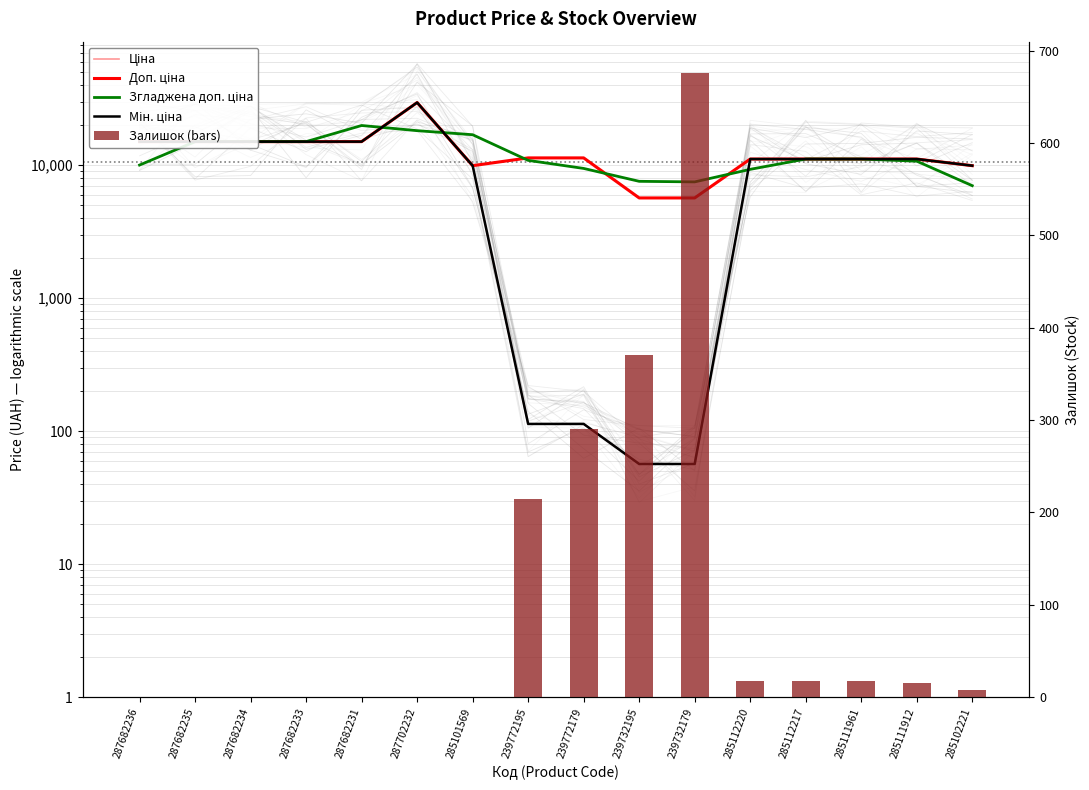

Reading left to right, list all the values displayed in this chart.

Ціна: 287682236=15019.2	287682235=15019.2	287682234=15019.2	287682233=15019.2	287682231=15019.2	287702232=29548.9	285101569=9908.5	239772195=113.3	239772179=113.3	239732195=56.7	239732179=56.7	285112220=11113.6	285112217=11113.6	285111961=11113.6	285111912=11113.6	285102221=9908.5
Доп. ціна: 287682236=15019.2	287682235=15019.2	287682234=15019.2	287682233=15019.2	287682231=15019.2	287702232=29548.9	285101569=9908.5	239772195=11334.0	239772179=11334.0	239732195=5667.0	239732179=5667.0	285112220=11113.6	285112217=11113.6	285111961=11113.6	285111912=11113.6	285102221=9908.5
Згладжена доп. ціна: 287682236=10012.8	287682235=15019.2	287682234=15019.2	287682233=15019.2	287682231=19862.4	287702232=18158.9	285101569=16930.5	239772195=10858.8	239772179=9445.0	239732195=7556.0	239732179=7482.5	285112220=9298.1	285112217=11113.6	285111961=11113.6	285111912=10711.9	285102221=7007.4
Мін. ціна: 287682236=15019.2	287682235=15019.2	287682234=15019.2	287682233=15019.2	287682231=15019.2	287702232=29548.9	285101569=9908.5	239772195=113.3	239772179=113.3	239732195=56.7	239732179=56.7	285112220=11113.6	285112217=11113.6	285111961=11113.6	285111912=11113.6	285102221=9908.5
Залишок (bars): 287682236=0.0	287682235=0.0	287682234=0.0	287682233=0.0	287682231=0.0	287702232=0.0	285101569=0.0	239772195=215.0	239772179=290.0	239732195=370.0	239732179=676.0	285112220=17.0	285112217=17.0	285111961=17.0	285111912=15.0	285102221=8.0